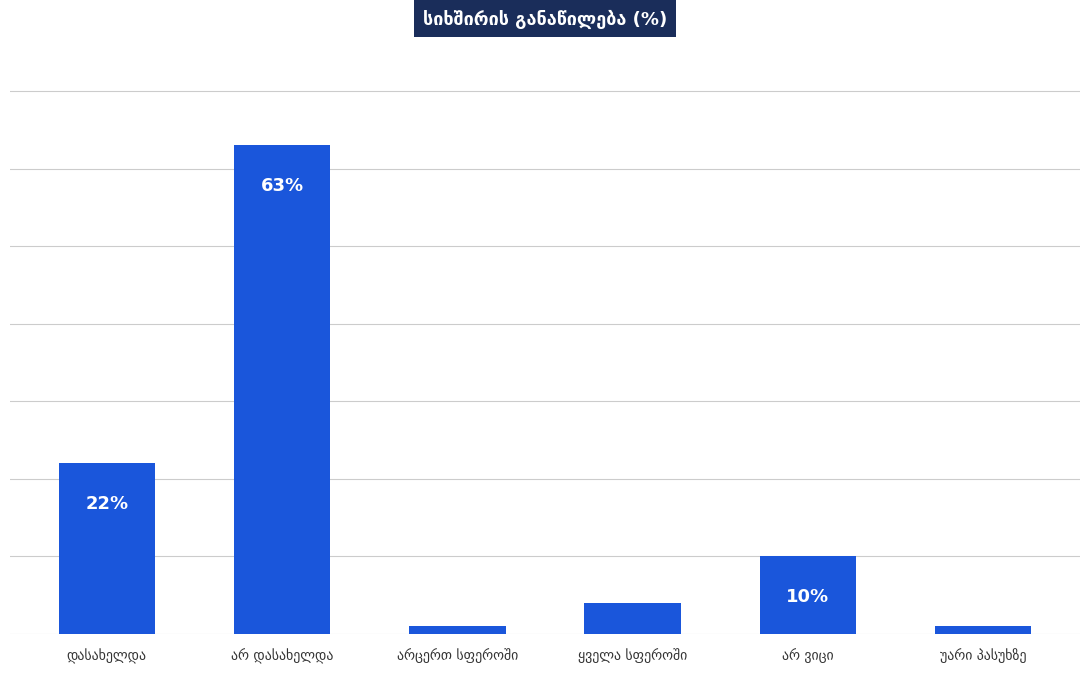

Does the chart contain any negative values?

No